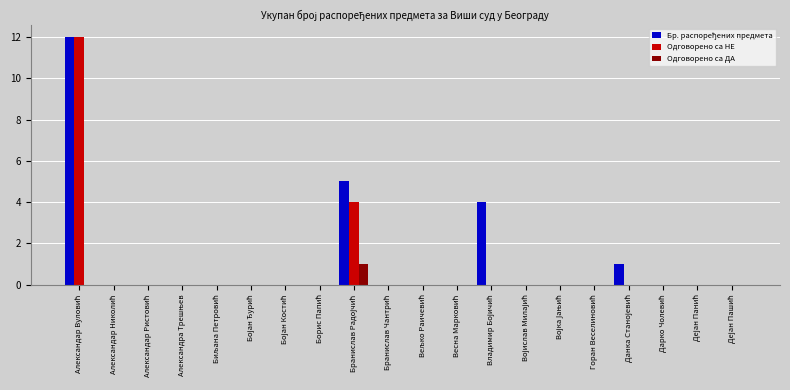

What is the sum of all Бр. распоређених предмета values?

22